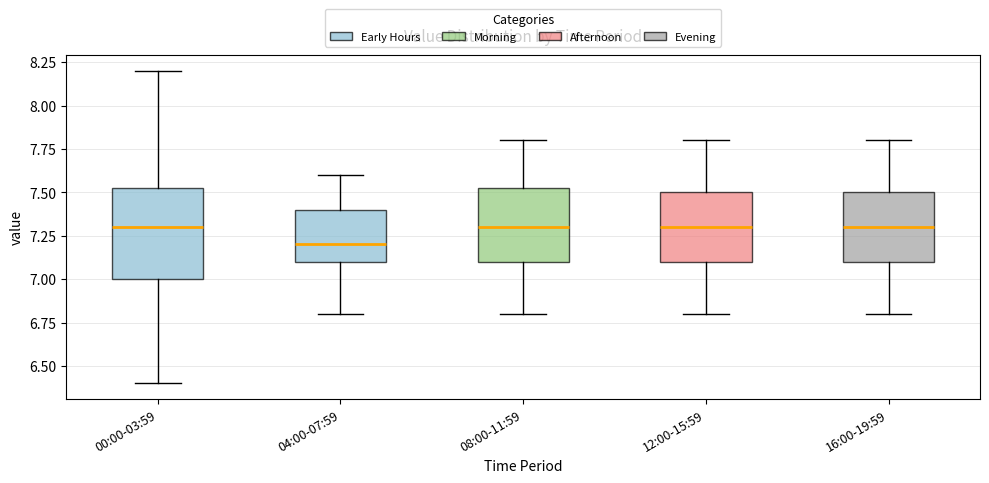

Comparing the boxes themselves (not the whiskers), which one is the tallest?

00:00-03:59